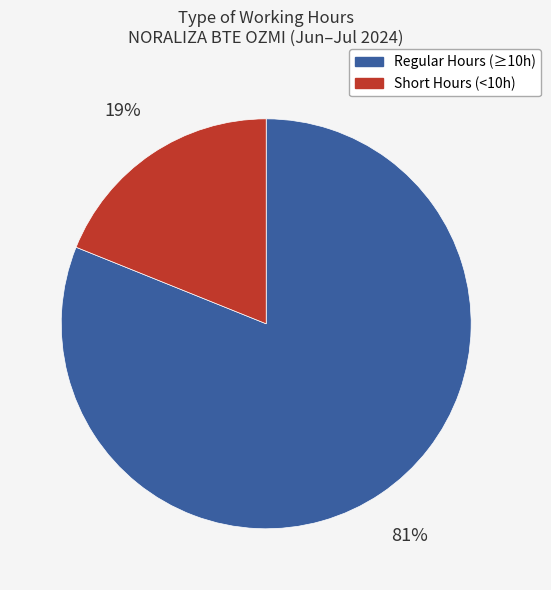

Which slice represents more than half of the pie?

Regular Hours (≥10h)